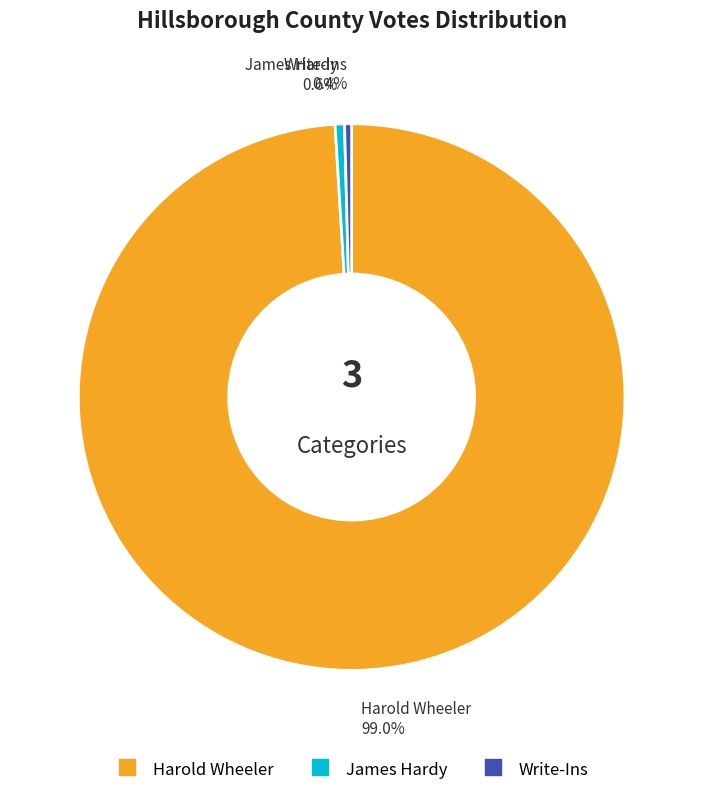

Count the number of slices in the pie.

3